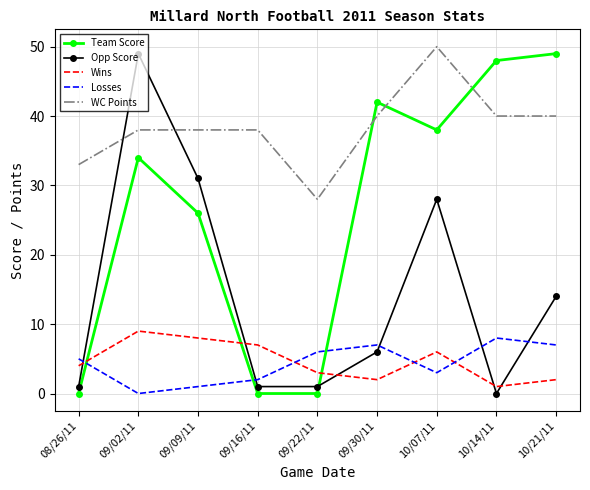

What are all the series names shown in the legend?

Team Score, Opp Score, Wins, Losses, WC Points